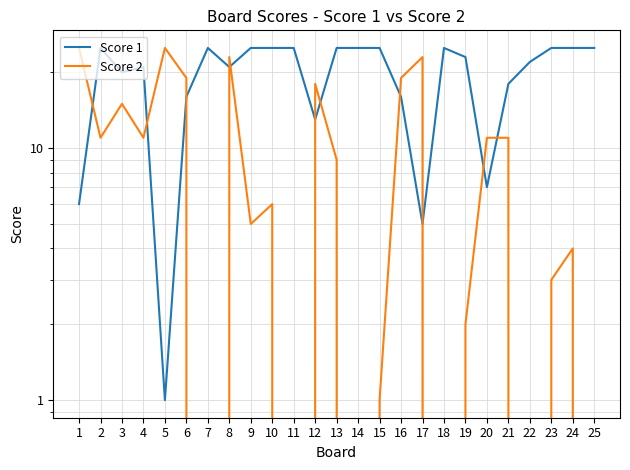

Is it true that Score 1 equals 1 at 5?

True